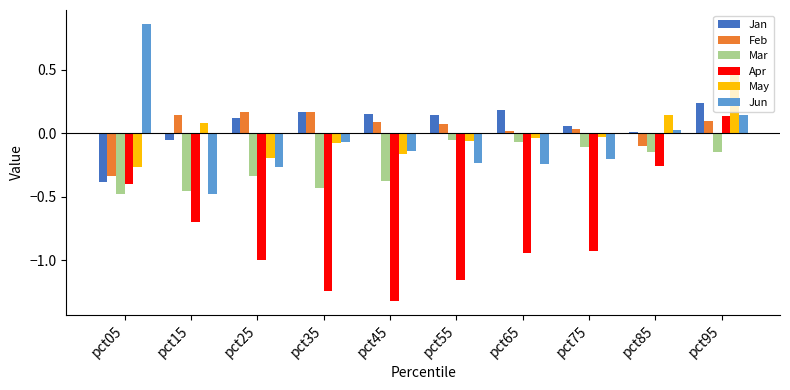

How many groups of bars are there?

10